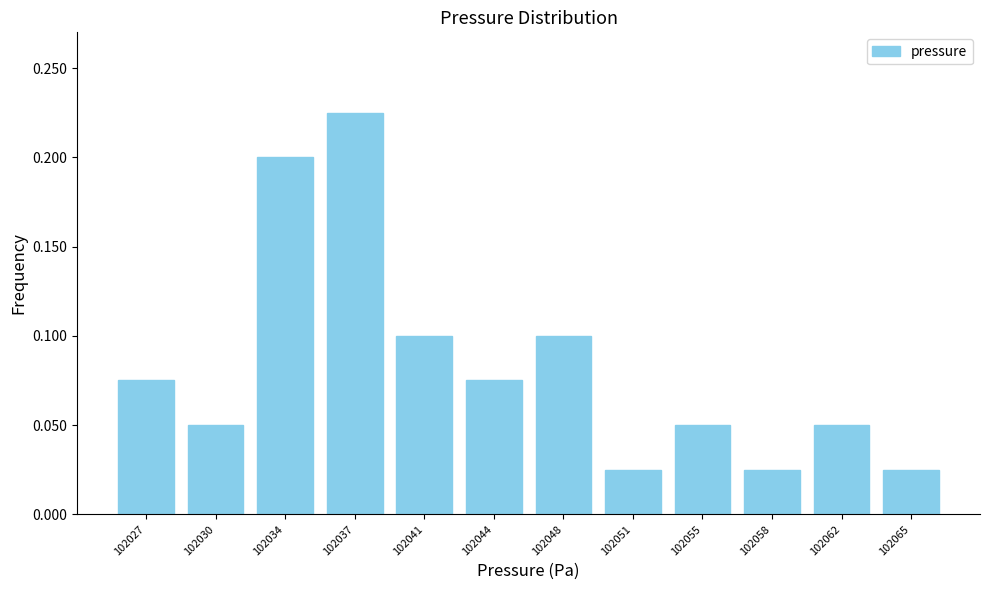

Reading left to right, list every bar in this chart as the range it spans on the x-axis followed by its height. Neither the bar edges nor the heights are printed on the chart, so give them approximately, as read against the axes.

102025.0 to 102028.5: 0.075
102028.5 to 102032.0: 0.050
102032.0 to 102035.5: 0.200
102035.5 to 102039.0: 0.225
102039.0 to 102042.5: 0.100
102042.5 to 102046.0: 0.075
102046.0 to 102049.5: 0.100
102049.5 to 102053.0: 0.025
102053.0 to 102056.5: 0.050
102056.5 to 102060.0: 0.025
102060.0 to 102063.5: 0.050
102063.5 to 102067.0: 0.025